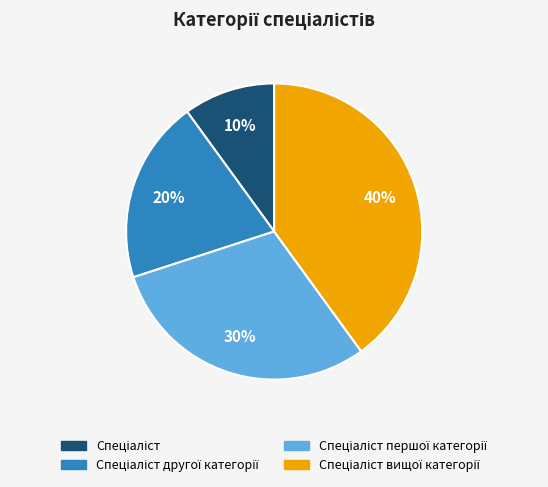

To the nearest percent, what is the average slice percentage?

25%